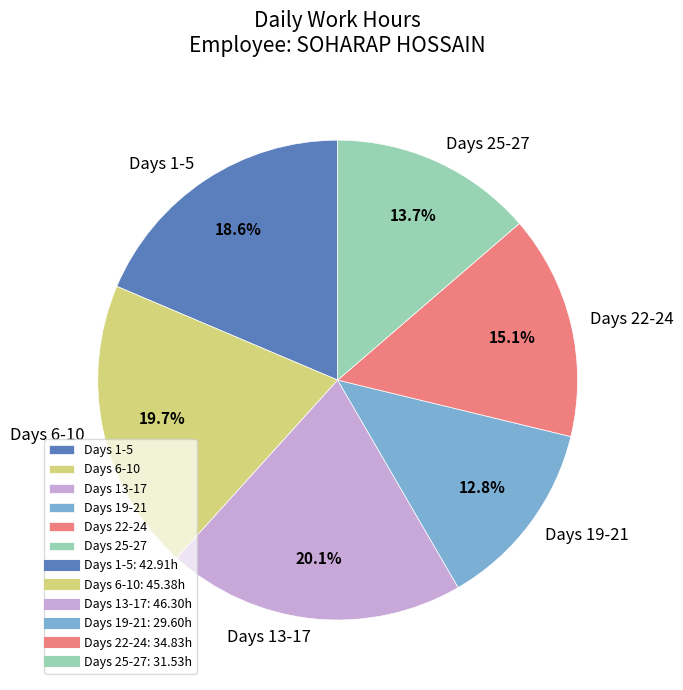

Does any single category account for the majority?

No